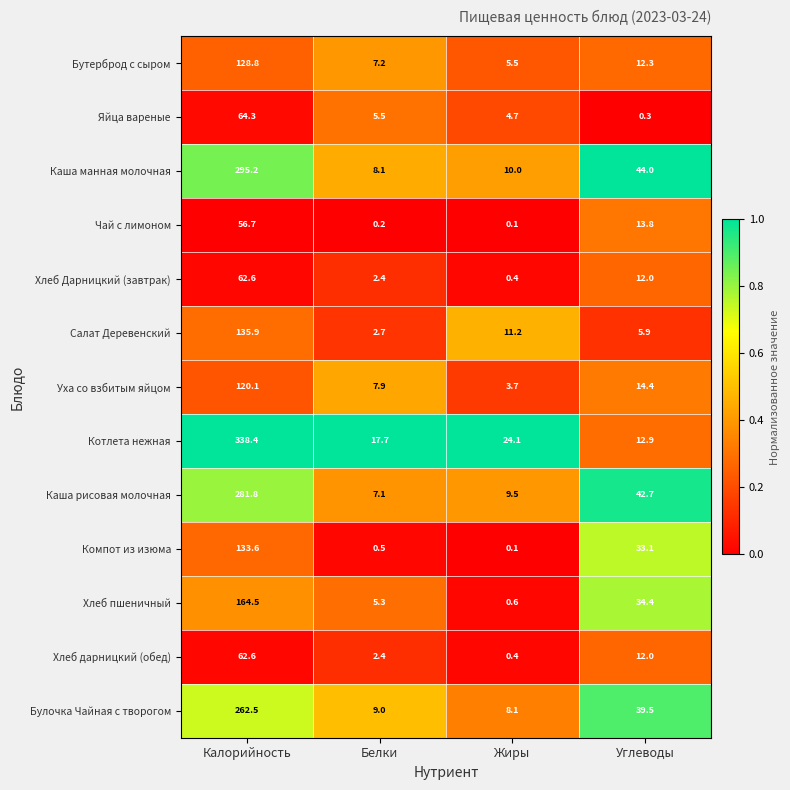

What value does the Компот из изюма series have at Калорийность?

133.6